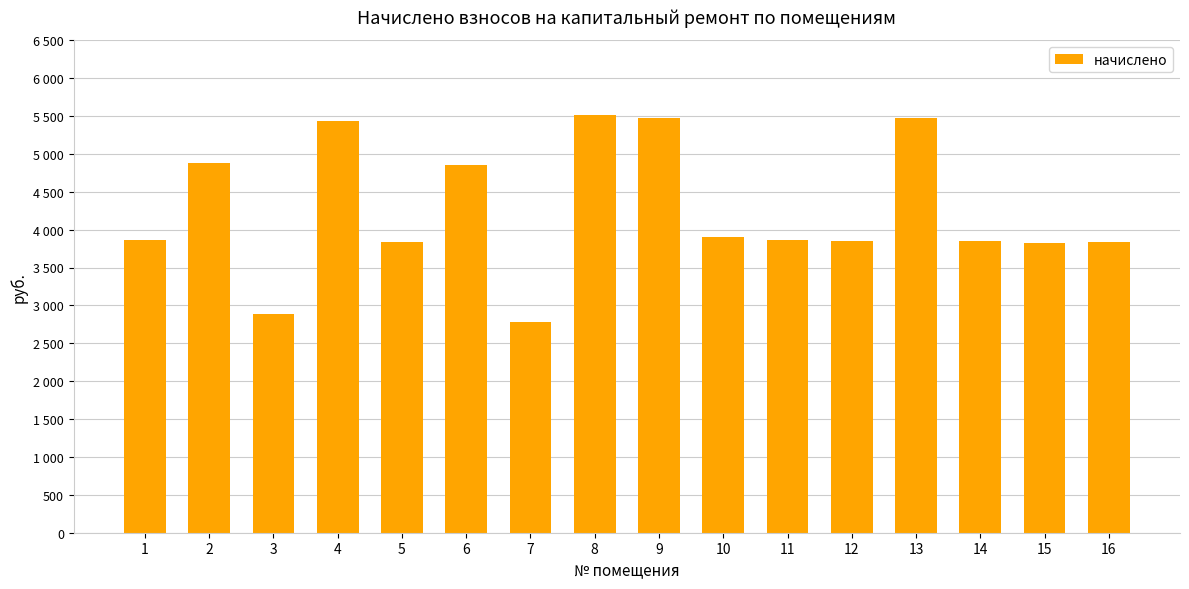

Are the bars horizontal?

No